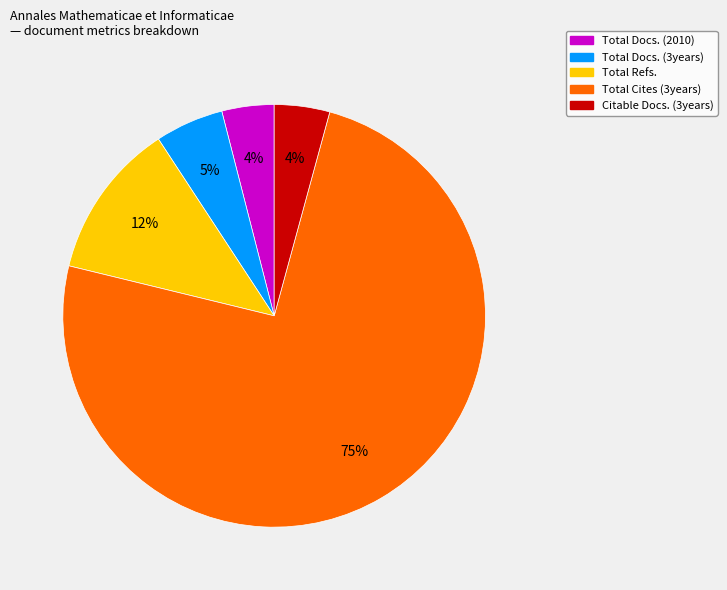

Is there any slice that represents more than half of the pie?

Yes